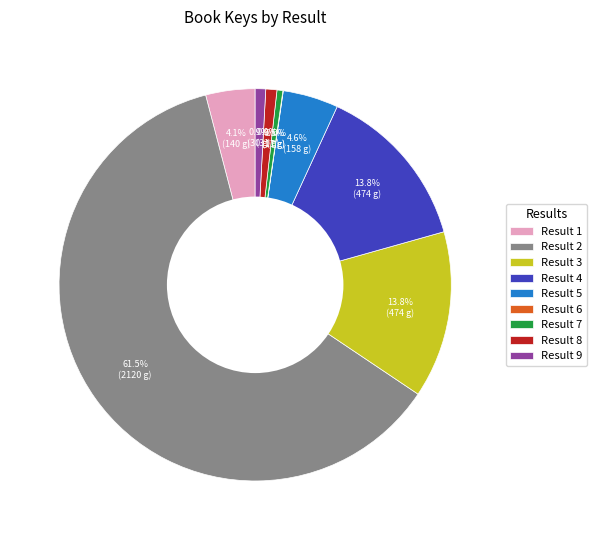

Which slice is the largest?

Result 2